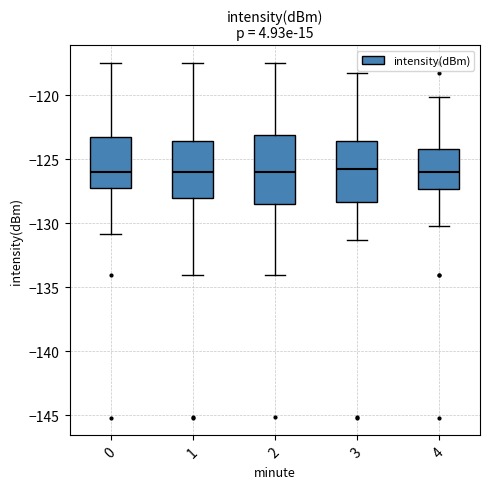

Reading left to right, transcribe this box plot: for each box, give where its median line is, the range the box spans, and where its two whiskers end, as read against the y-axis. The values are not printed on the chart, so give them approximately, as read against the axis.

0: median -126.0, box -127.5 to -123.5, whiskers -131.0 to -117.5
1: median -126.0, box -128.0 to -123.5, whiskers -134.0 to -117.5
2: median -126.0, box -128.5 to -123.0, whiskers -134.0 to -117.5
3: median -125.5, box -128.5 to -123.5, whiskers -131.5 to -118.5
4: median -126.0, box -127.5 to -124.0, whiskers -130.0 to -120.0